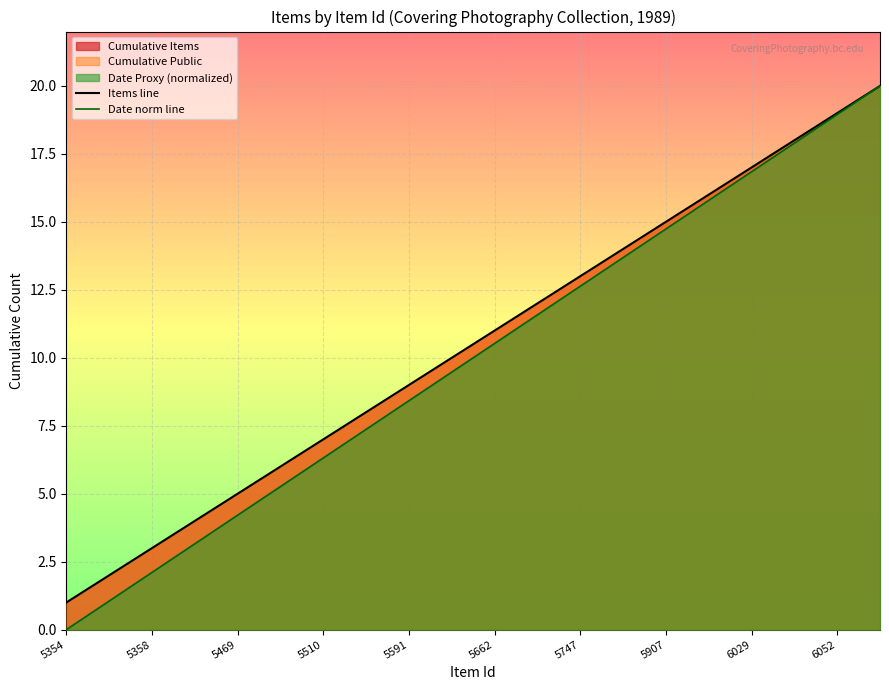

What is the difference between the maximum and minimum values in the Items line series?

19.0